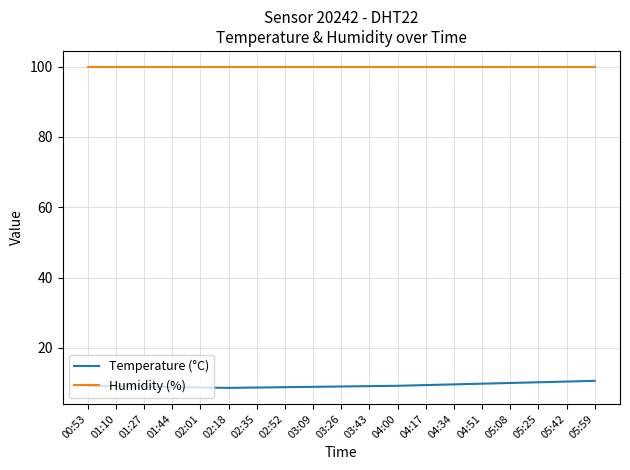

What is the total value across all series at 01:44?

108.7